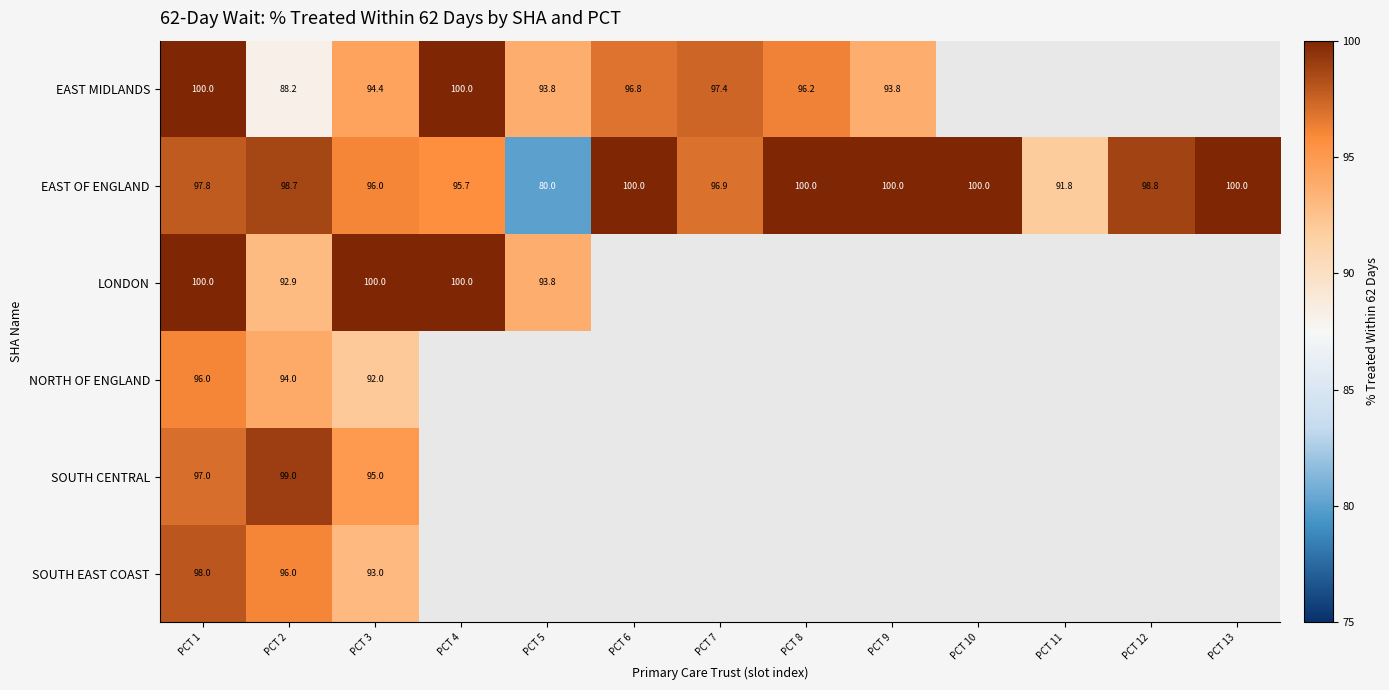

The NORTH OF ENGLAND series shows 94.0 at PCT 2. True or false?

True